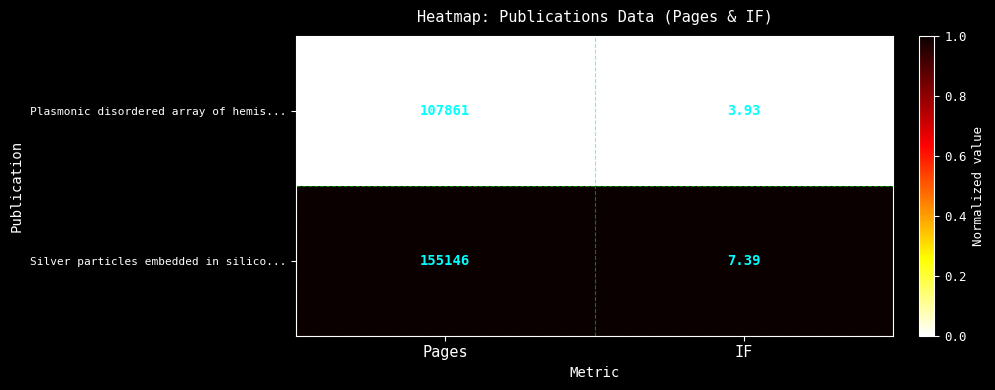

Which category has the lowest value in the Plasmonic disordered array of hemis... series?

IF